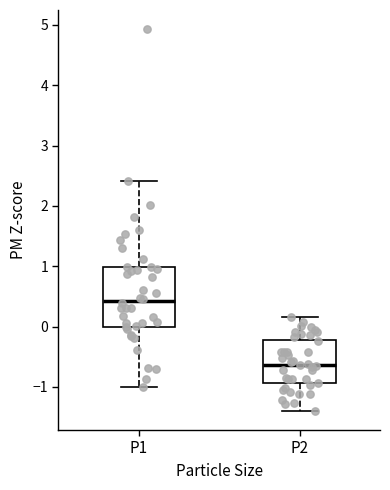

Comparing the boxes themselves (not the whiskers), which one is the tallest?

P1